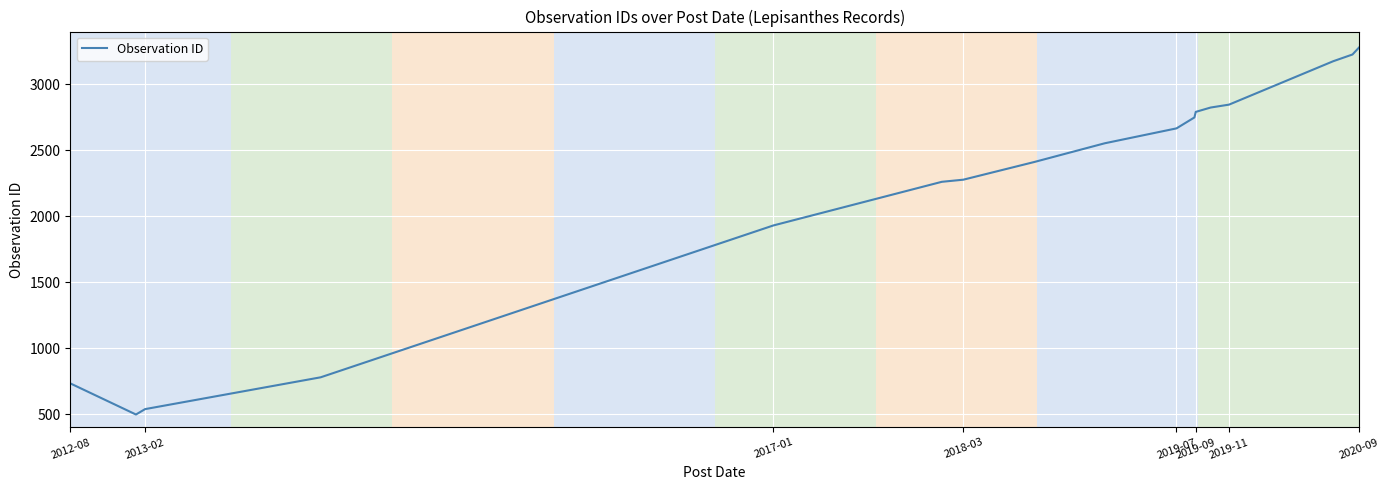

What is the greatest value displayed?

3279